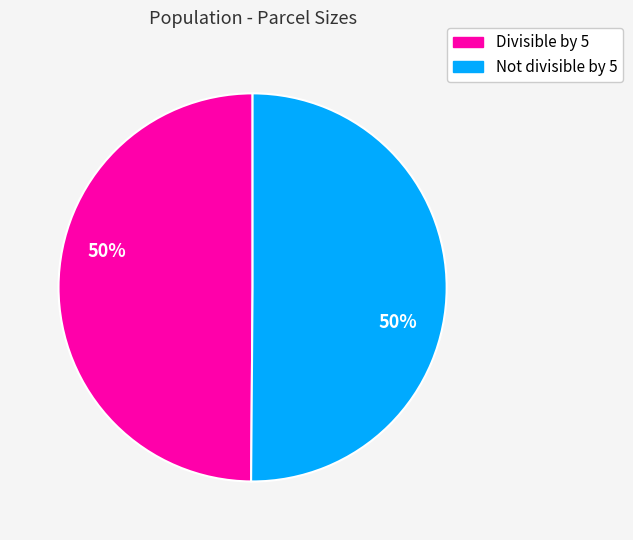

To the nearest percent, what is the average slice percentage?

50%